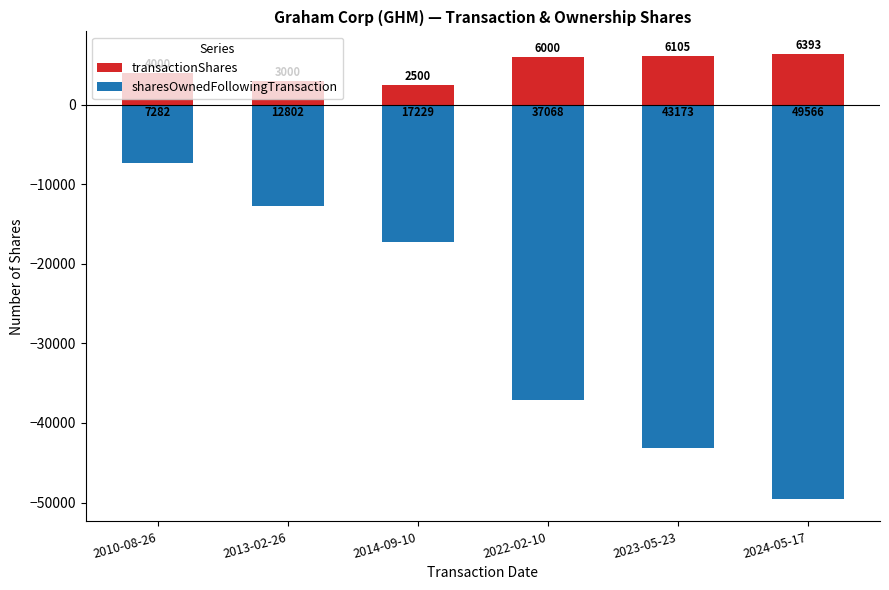

How many data points does each series have?

6